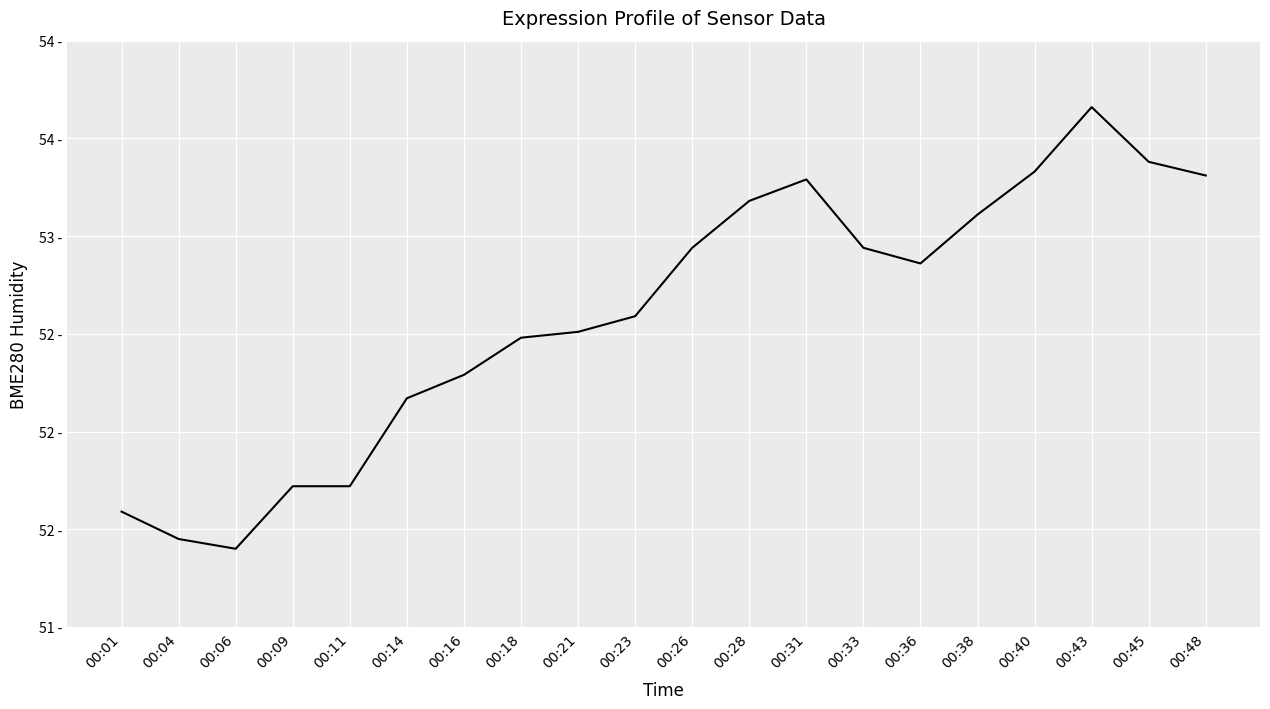

What is the minimum value shown in the chart?

51.4